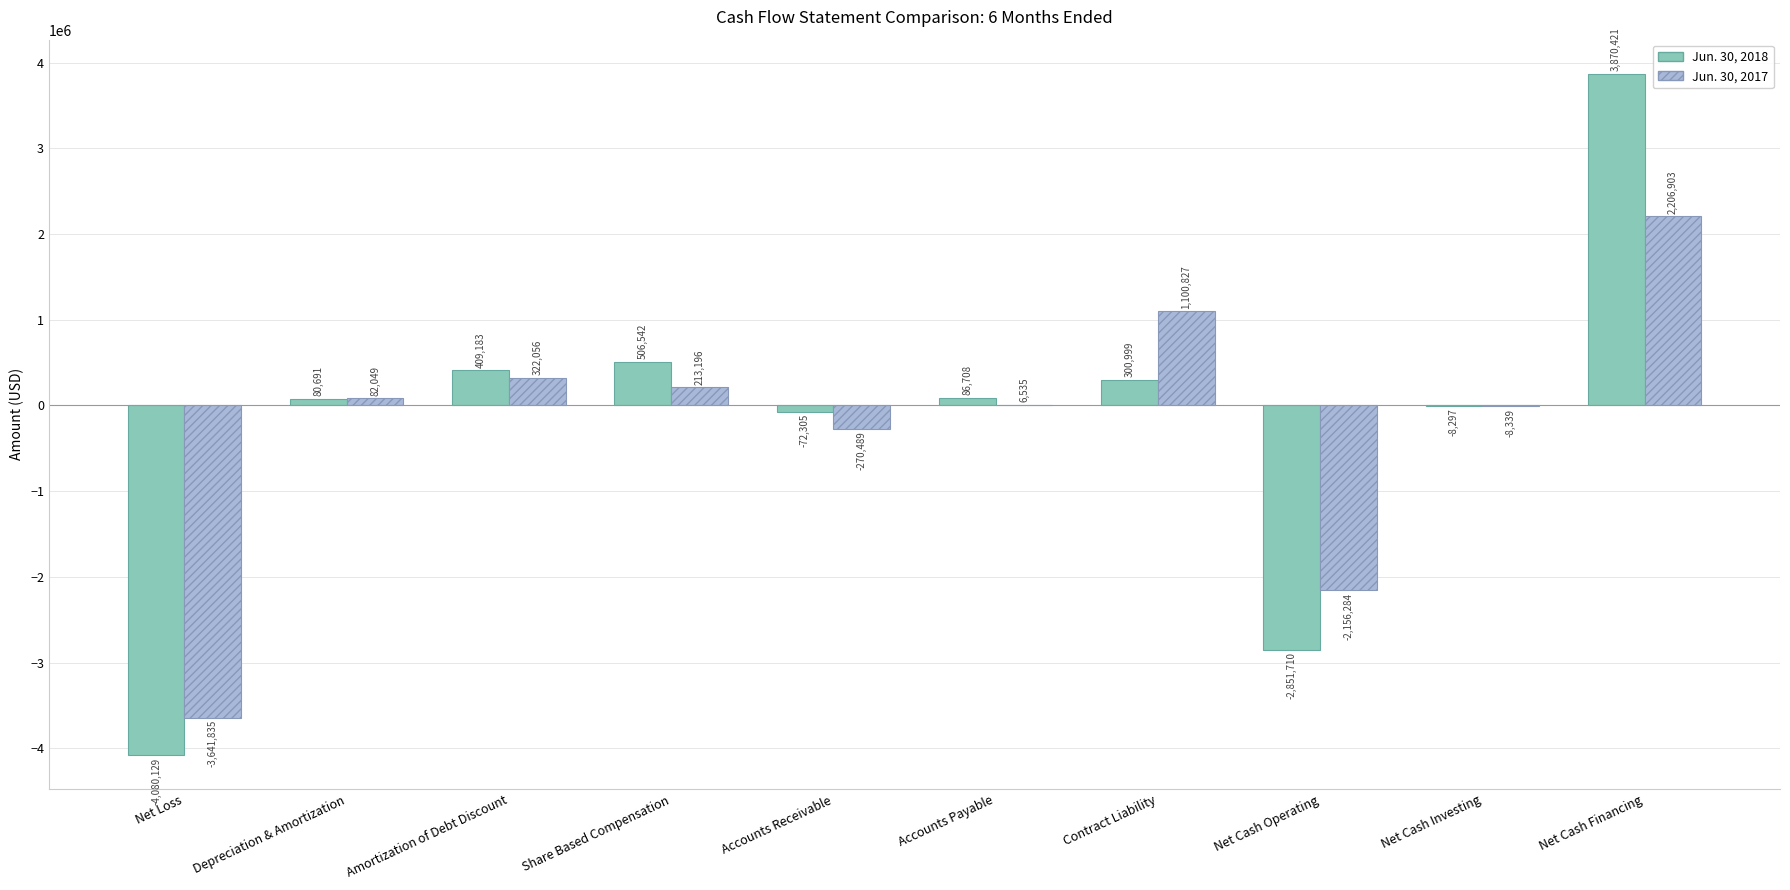

Is it true that Jun. 30, 2017 equals 213196 at Share Based Compensation?

True